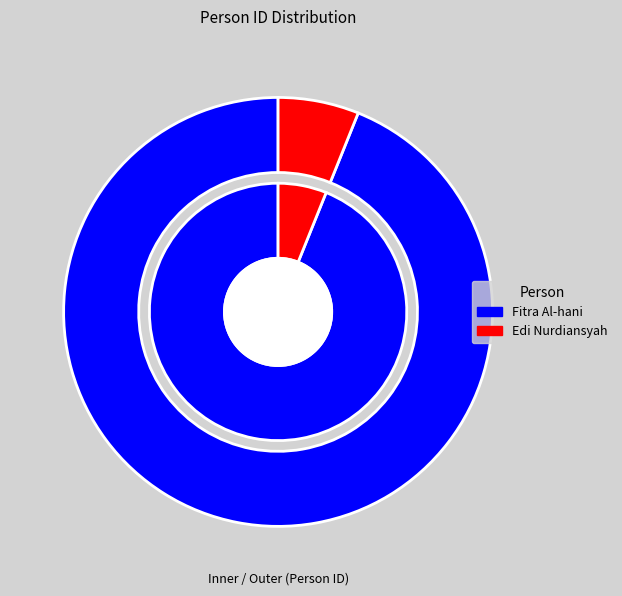

What percentage is the Edi Nurdiansyah slice, to the nearest percent?

6%